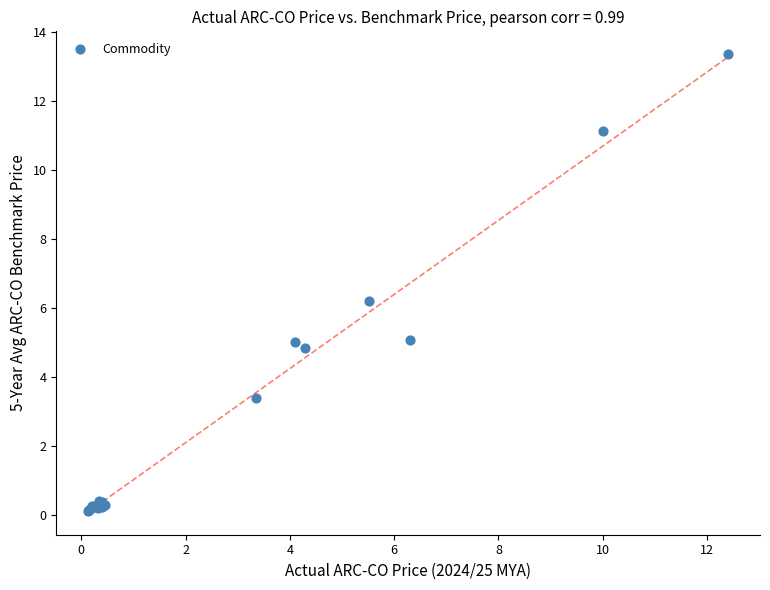

What Y value in the scatter plot is closest to 6?

6.2